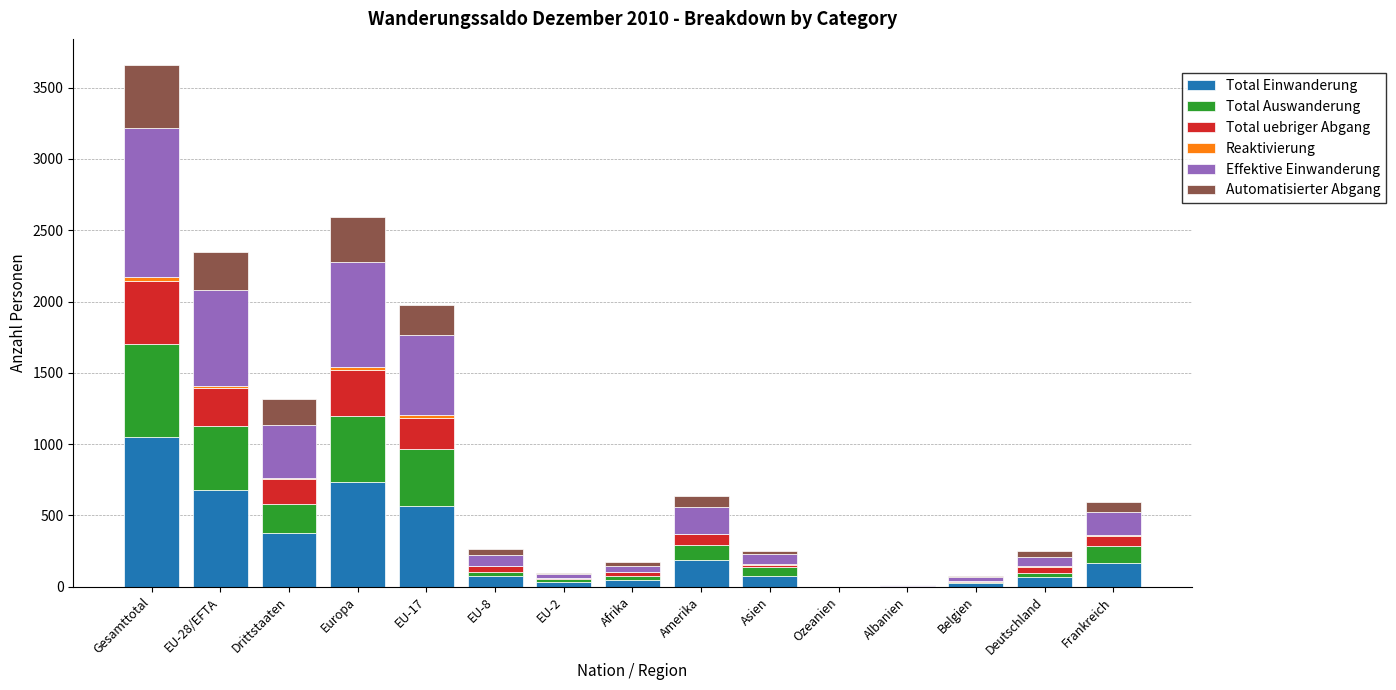

The Total Einwanderung series shows 650 at Drittstaaten. True or false?

False